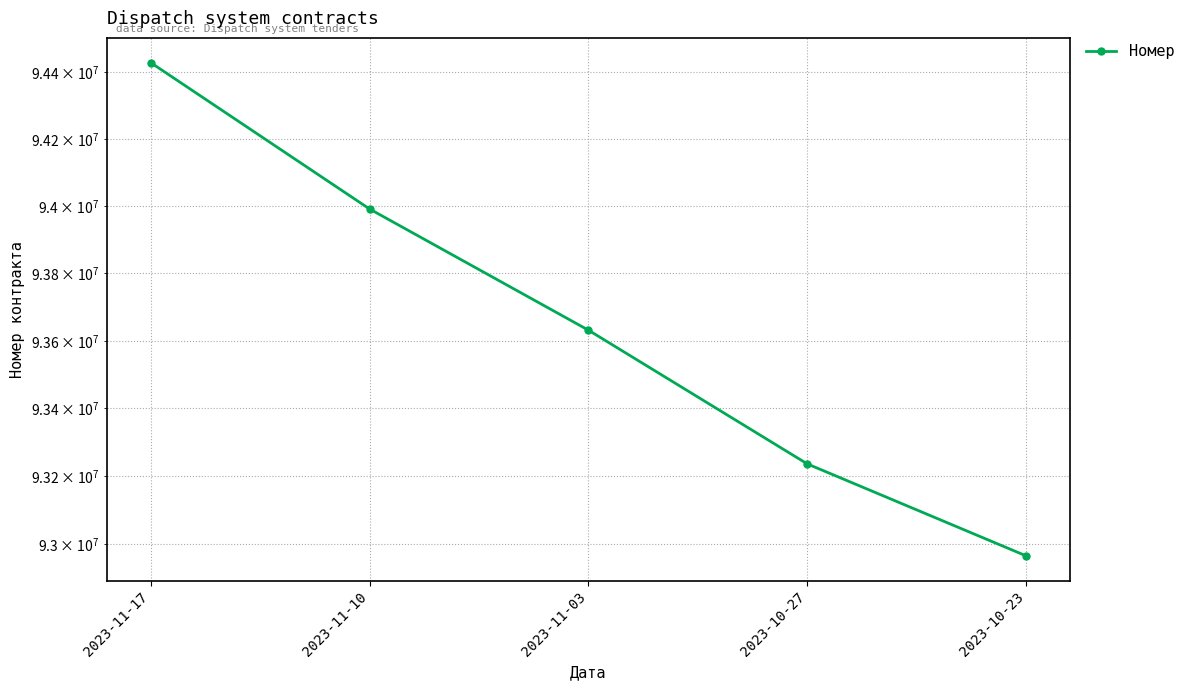

True or false: the data shows 93236117 at 2023-10-27.

True